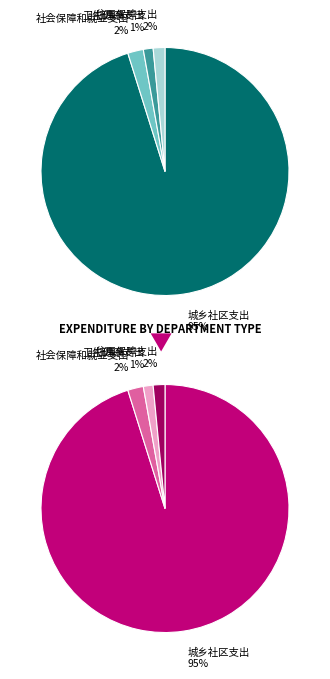

To the nearest percent, what is the combined percentage of 城乡社区支出 and 社会保障和就业支出?

97%